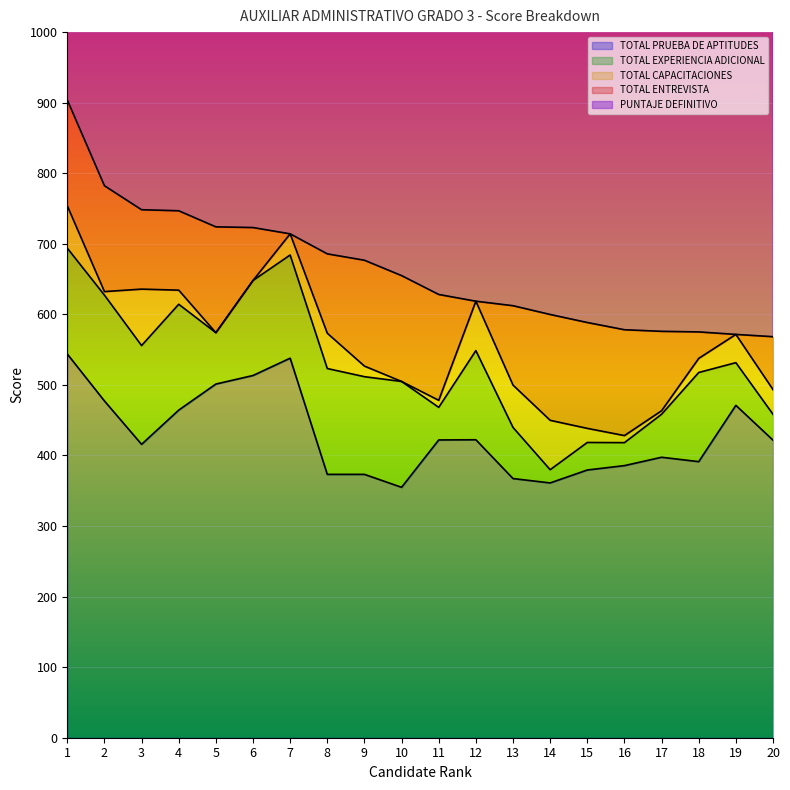

At how many categories does at least one series exceed 442?

20